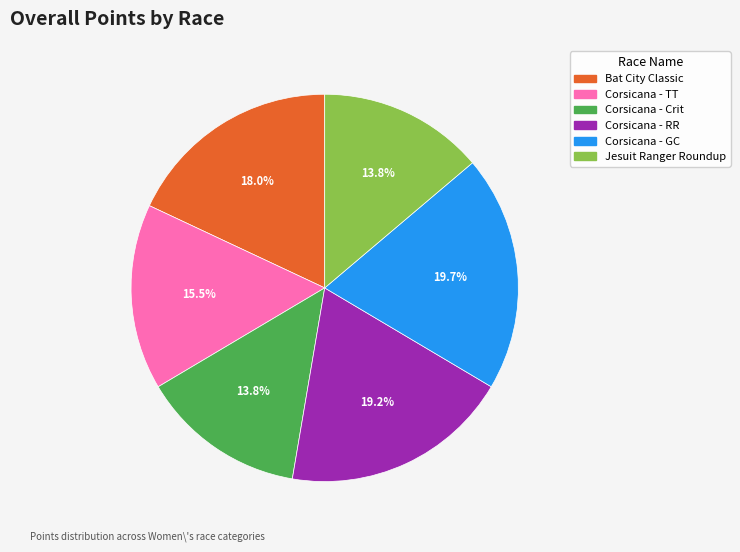

Is there any slice that represents more than half of the pie?

No